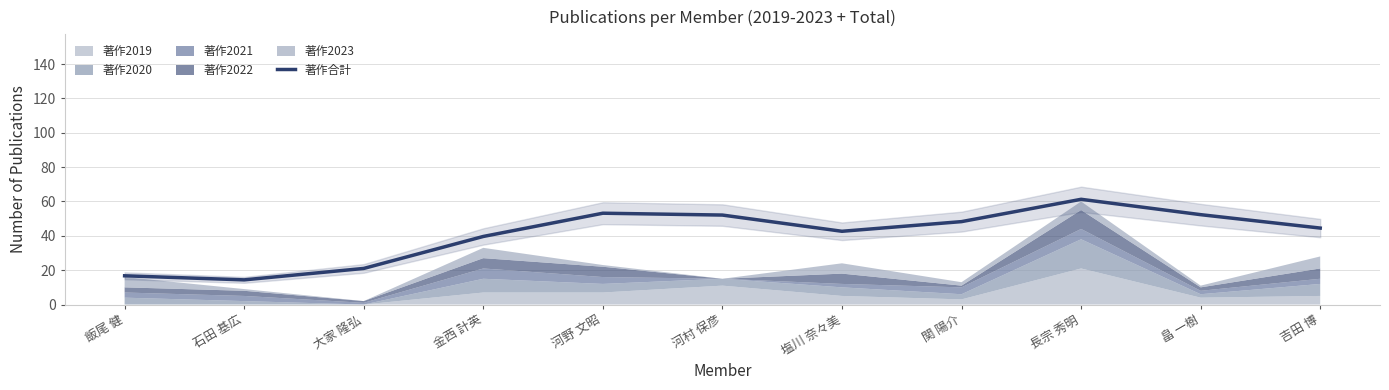

Where is the data nearest to the value 37?

金西 計英